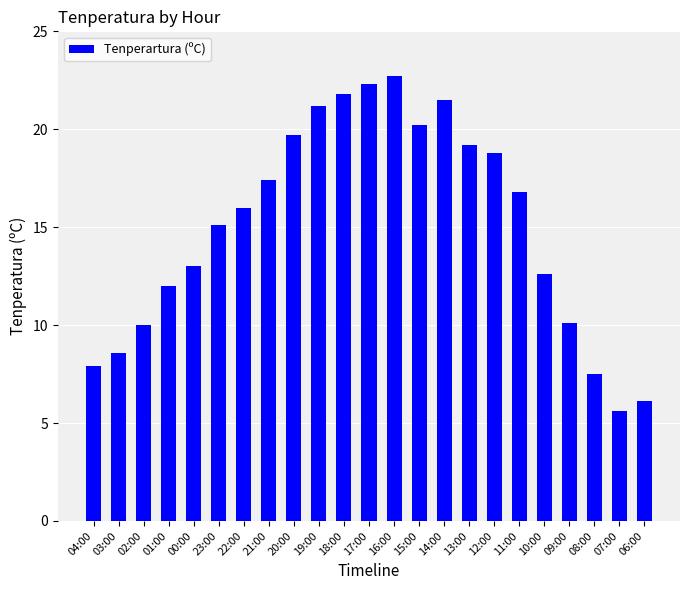

What position from the left is 11:00?

18